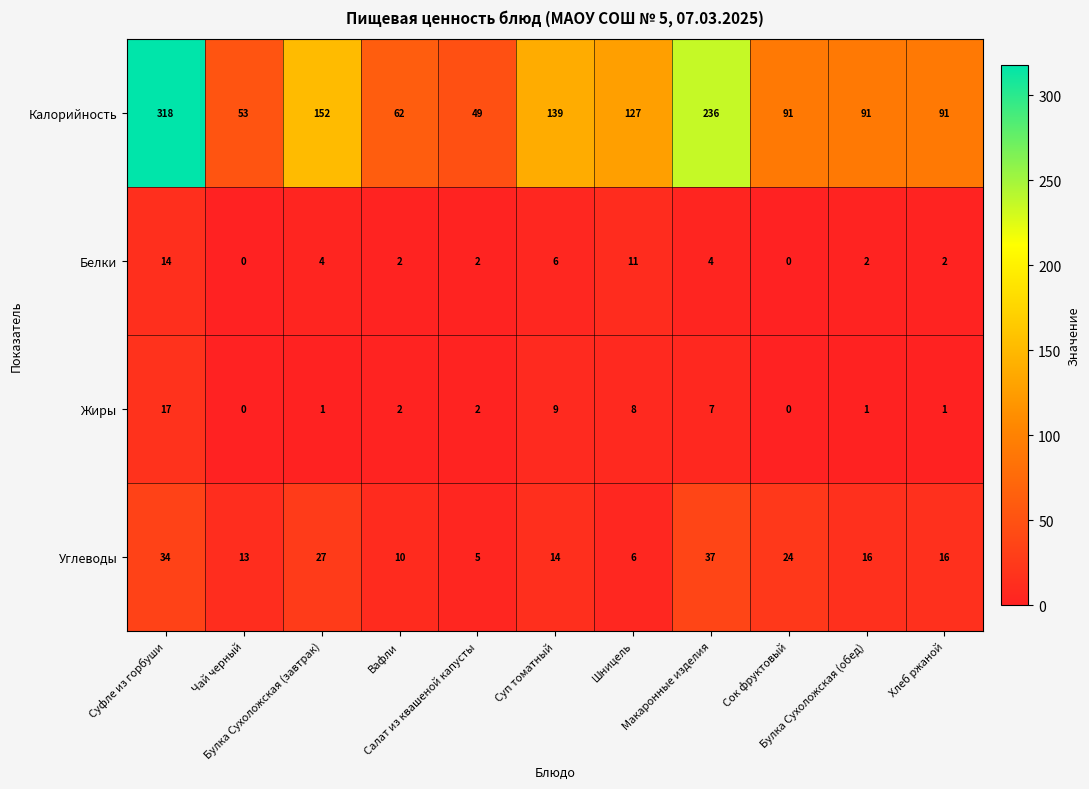

Which label corresponds to the largest value in the chart?

Суфле из горбуши